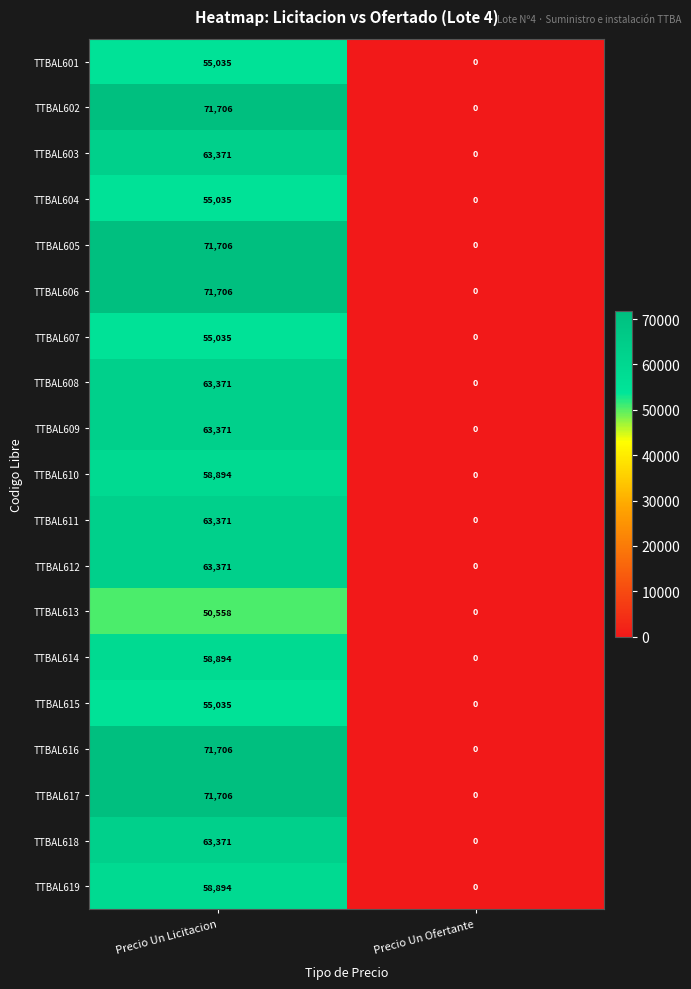

What is the spread (max minus min) of values at Precio Un Licitacion?

21148